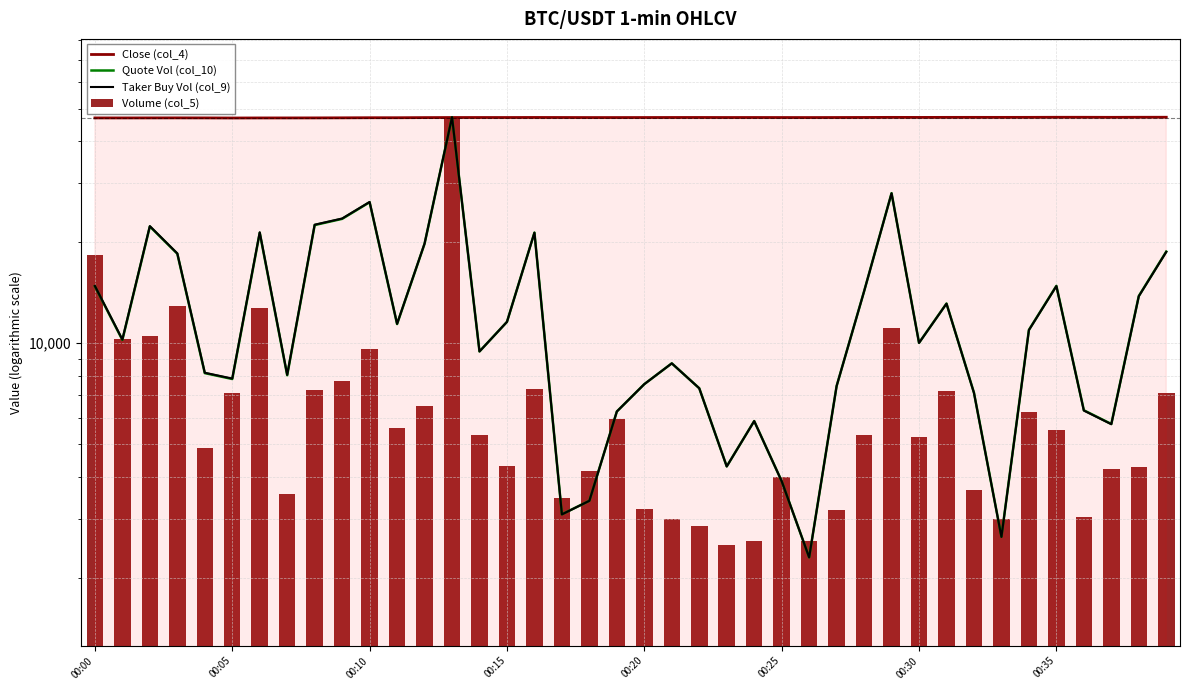

True or false: Quote Vol (col_10) has a value of 26348.3 at 00:10.

True